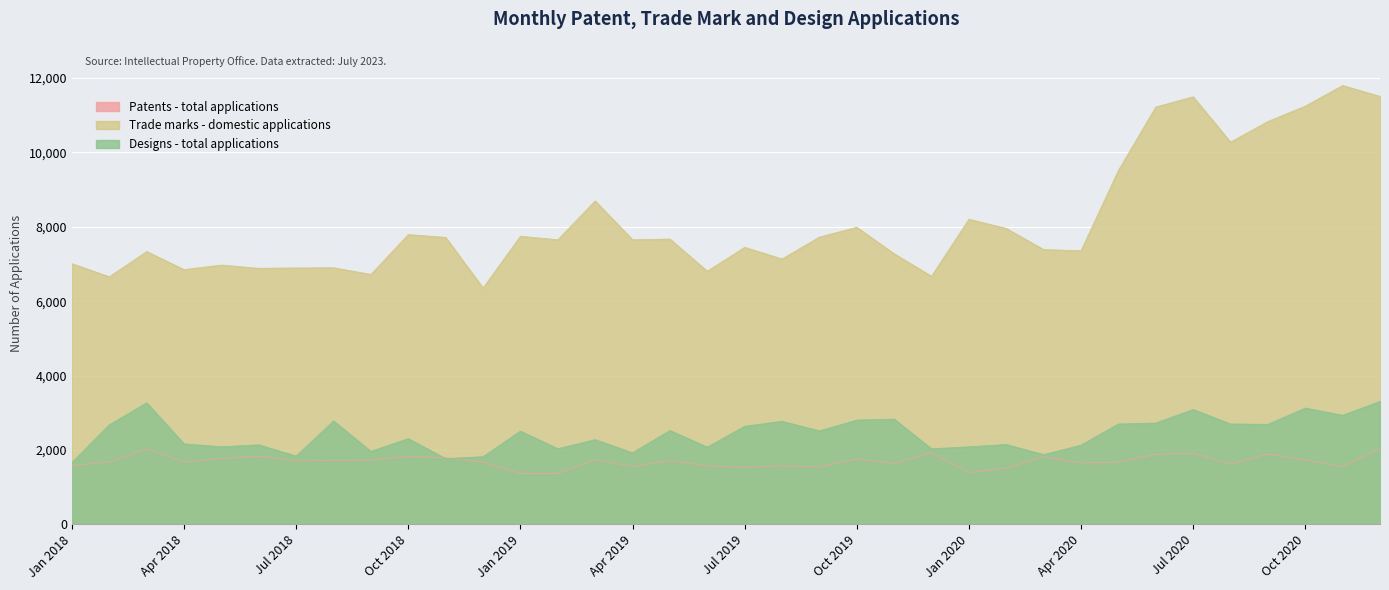

After their last crossing, which series has the higher values: Designs - total applications or Patents - total applications?

Designs - total applications